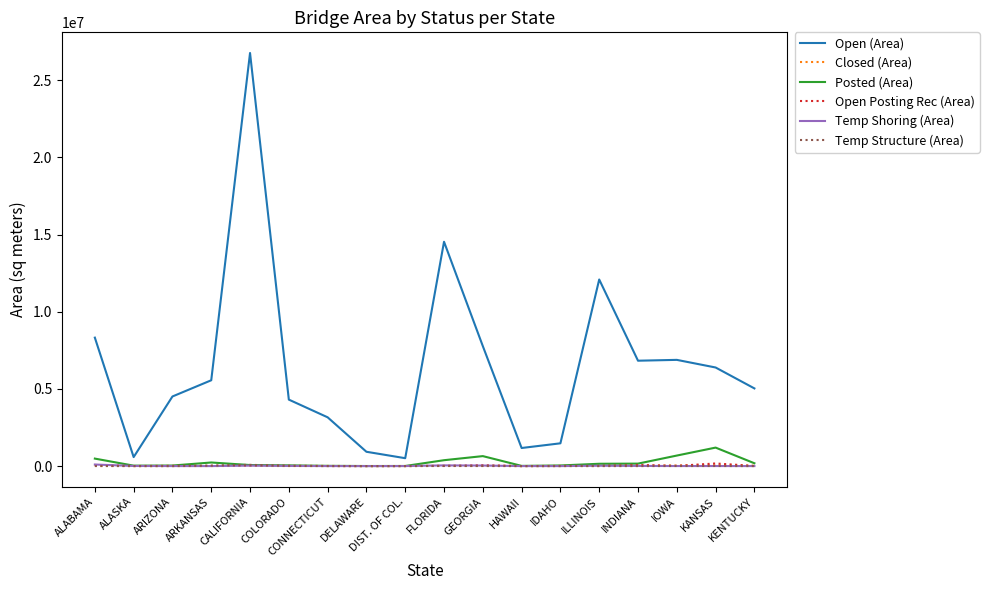

The value of Open (Area) at ARIZONA is 7783733.8. True or false?

False